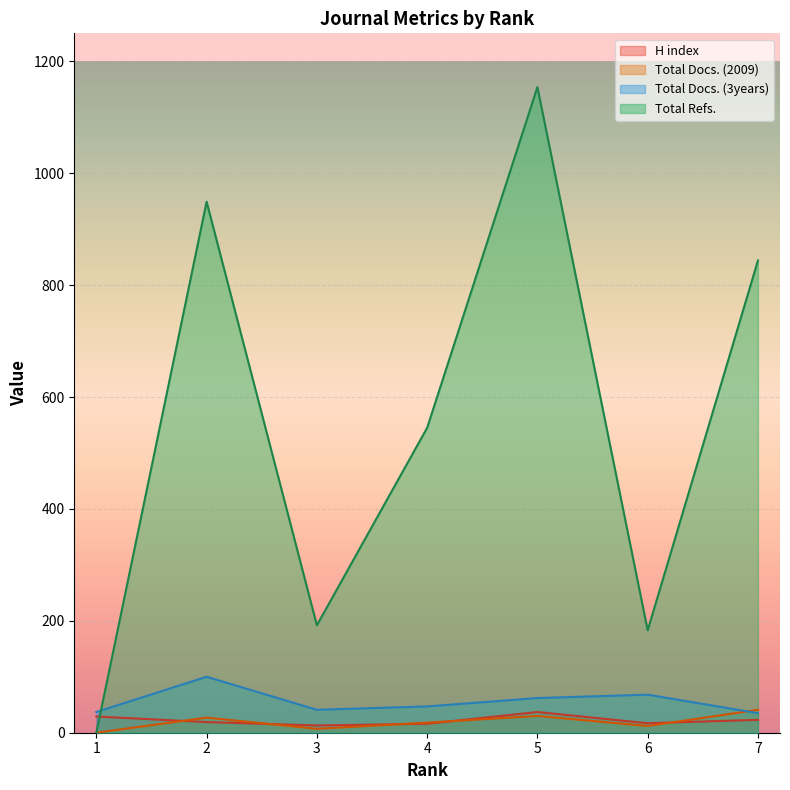

True or false: H index has a value of 37 at 5.

True